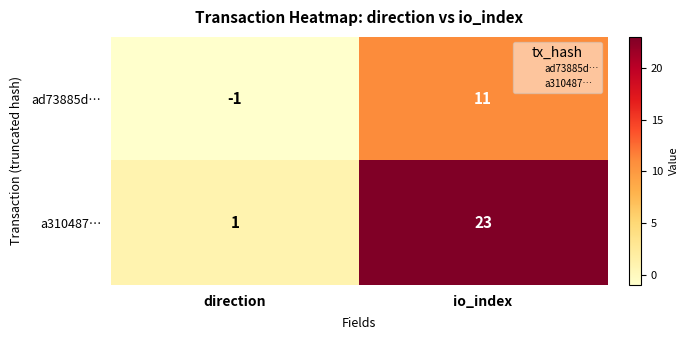

Which series changed the most between direction and io_index?

a310487…